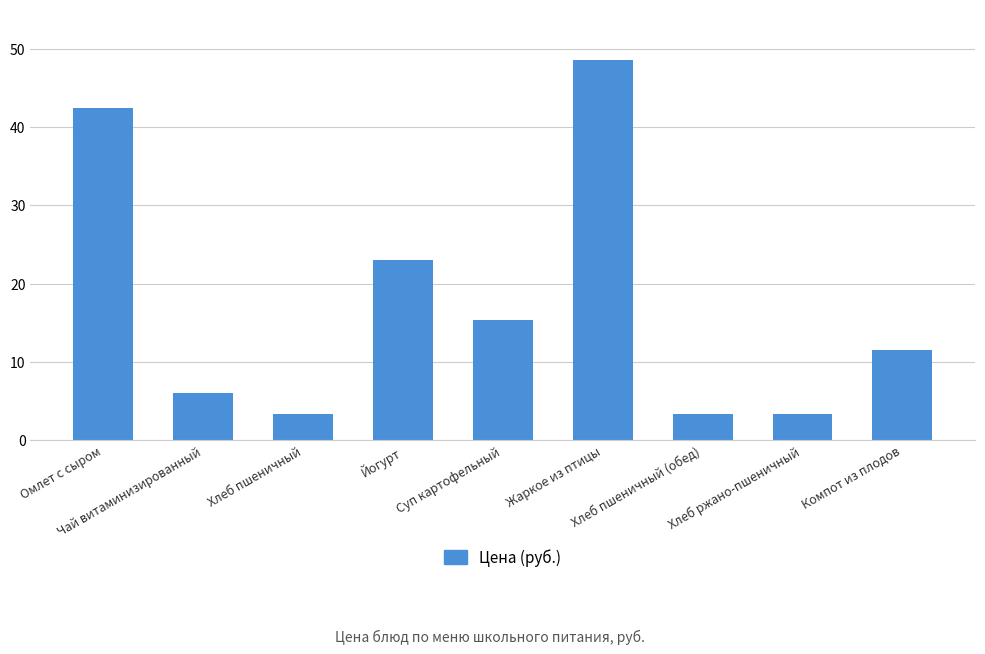

The chart shows a value of 10.0 at Суп картофельный. True or false?

False